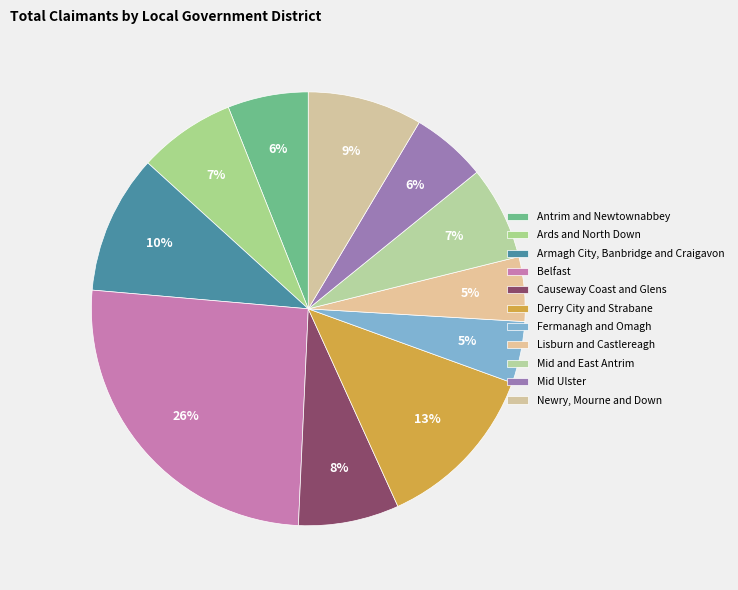

Which slice is the largest?

Belfast